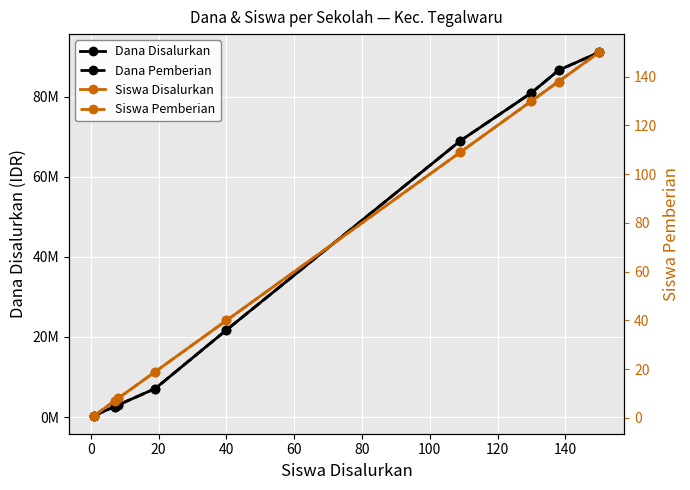

Which series has the largest range (max minus min)?

Dana Disalurkan